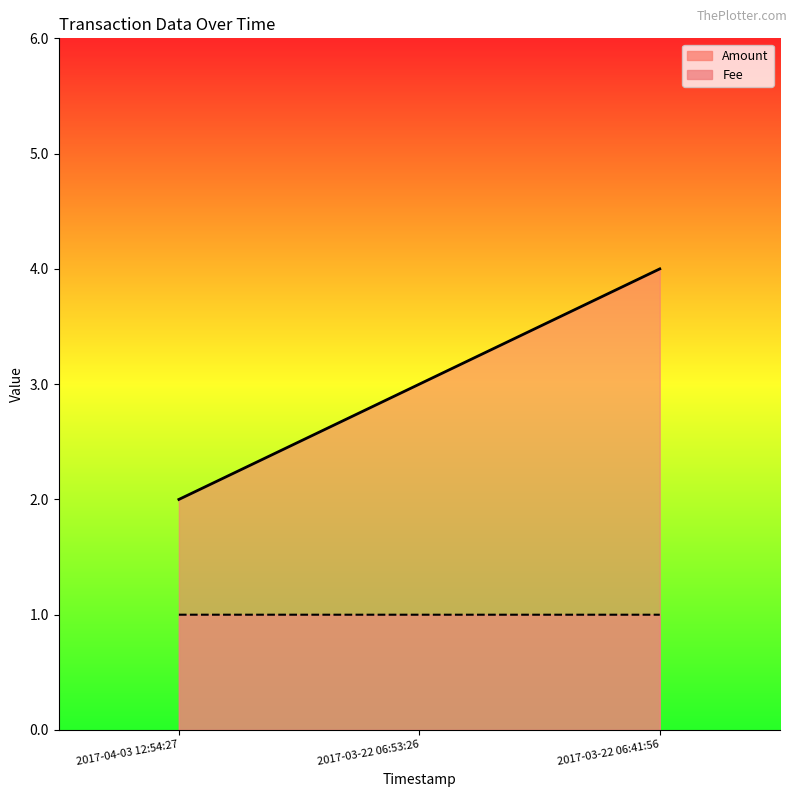

The value of Amount at 2017-04-03 12:54:27 is 2.0. True or false?

True